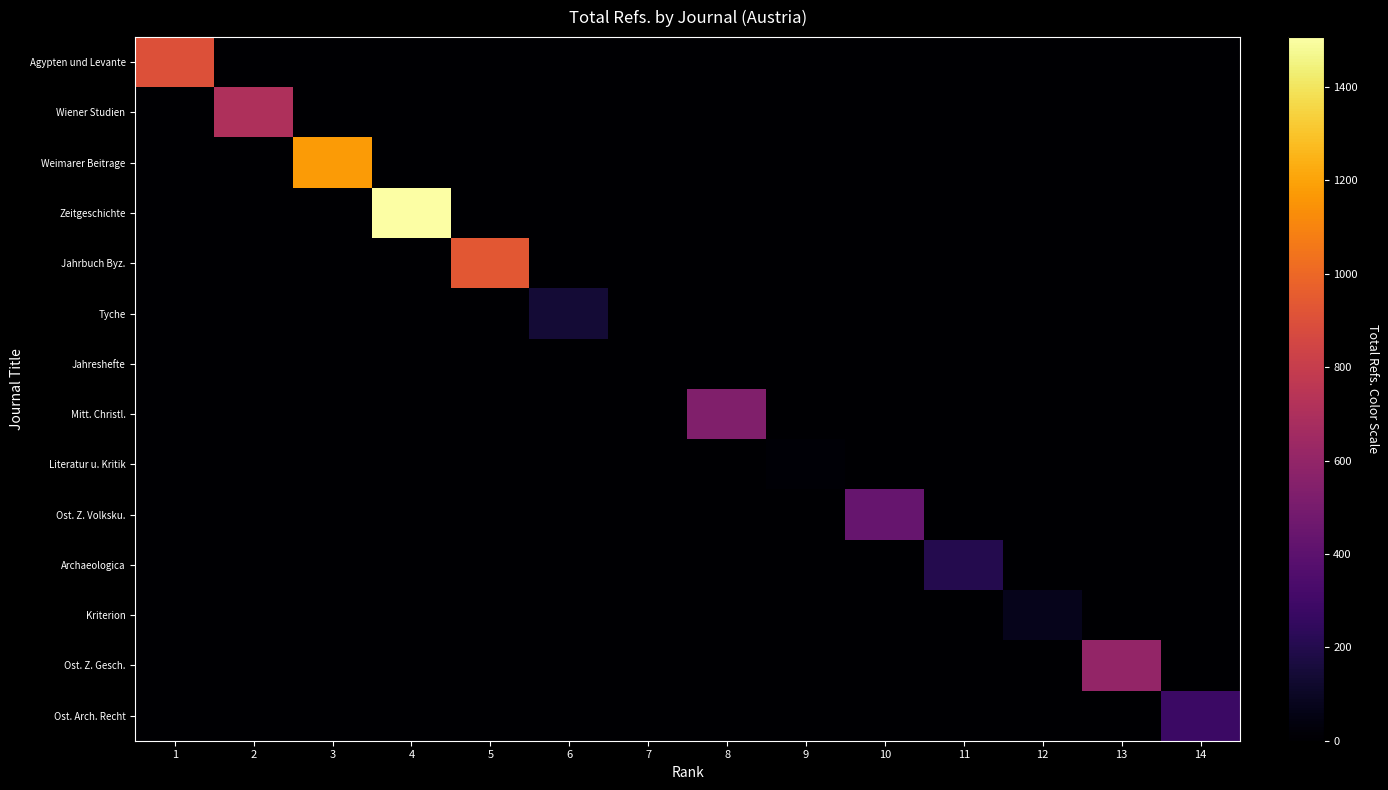

What is the maximum value shown in the chart?

1507